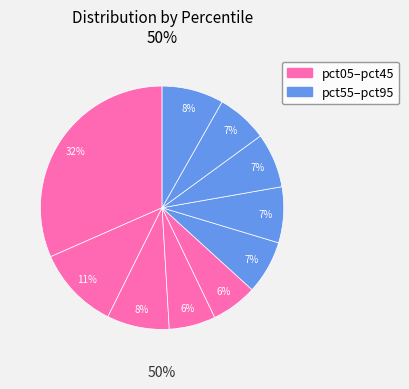

Is there a majority slice in this chart?

No